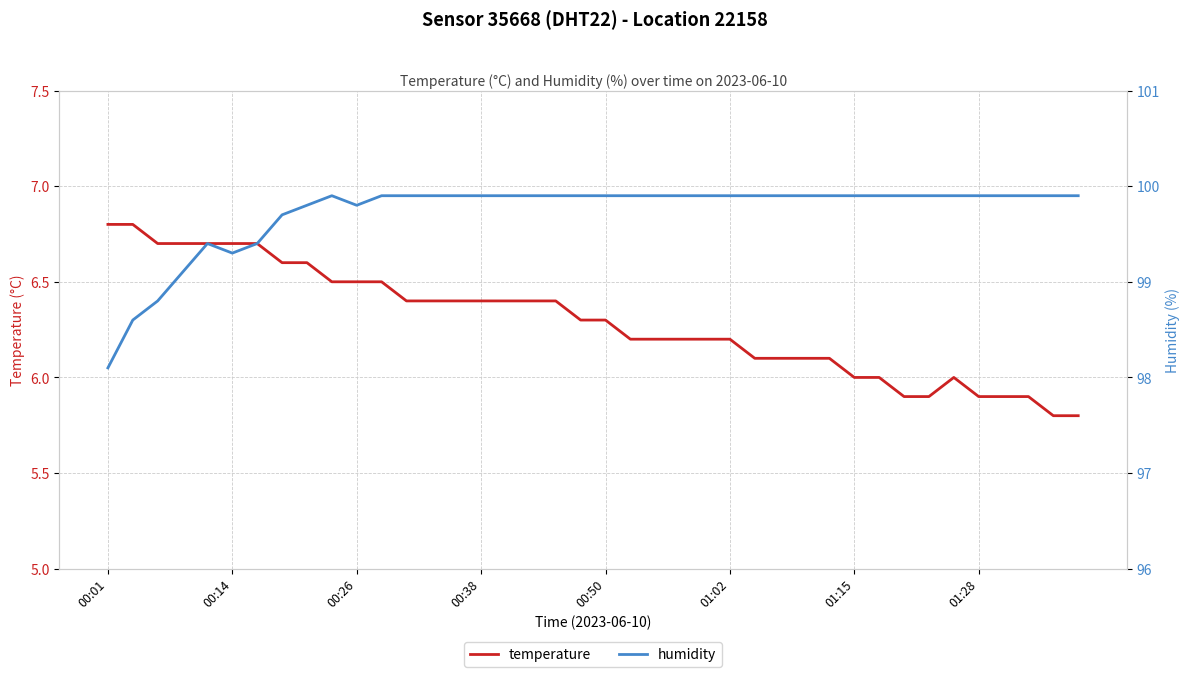

True or false: humidity and temperature intersect in this chart.

False